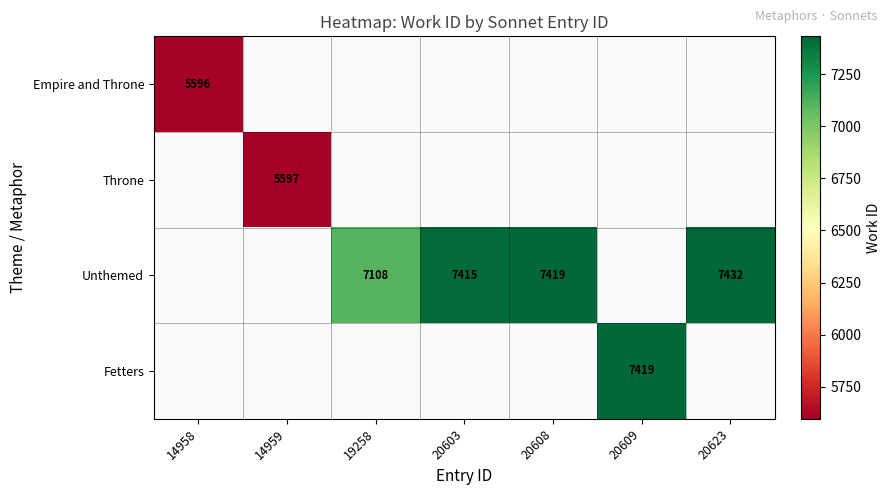

Is the value of Unthemed at 20623 greater than the value of Throne at 14959?

Yes